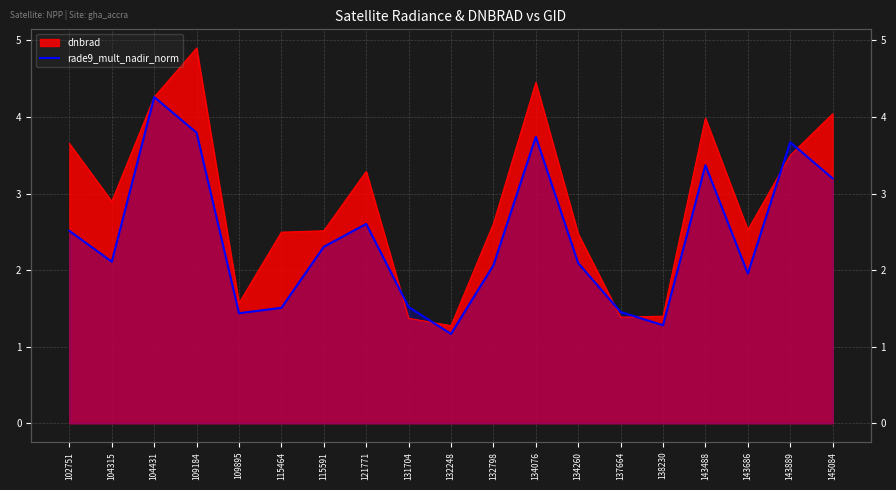

Where is the first local minimum?

104315